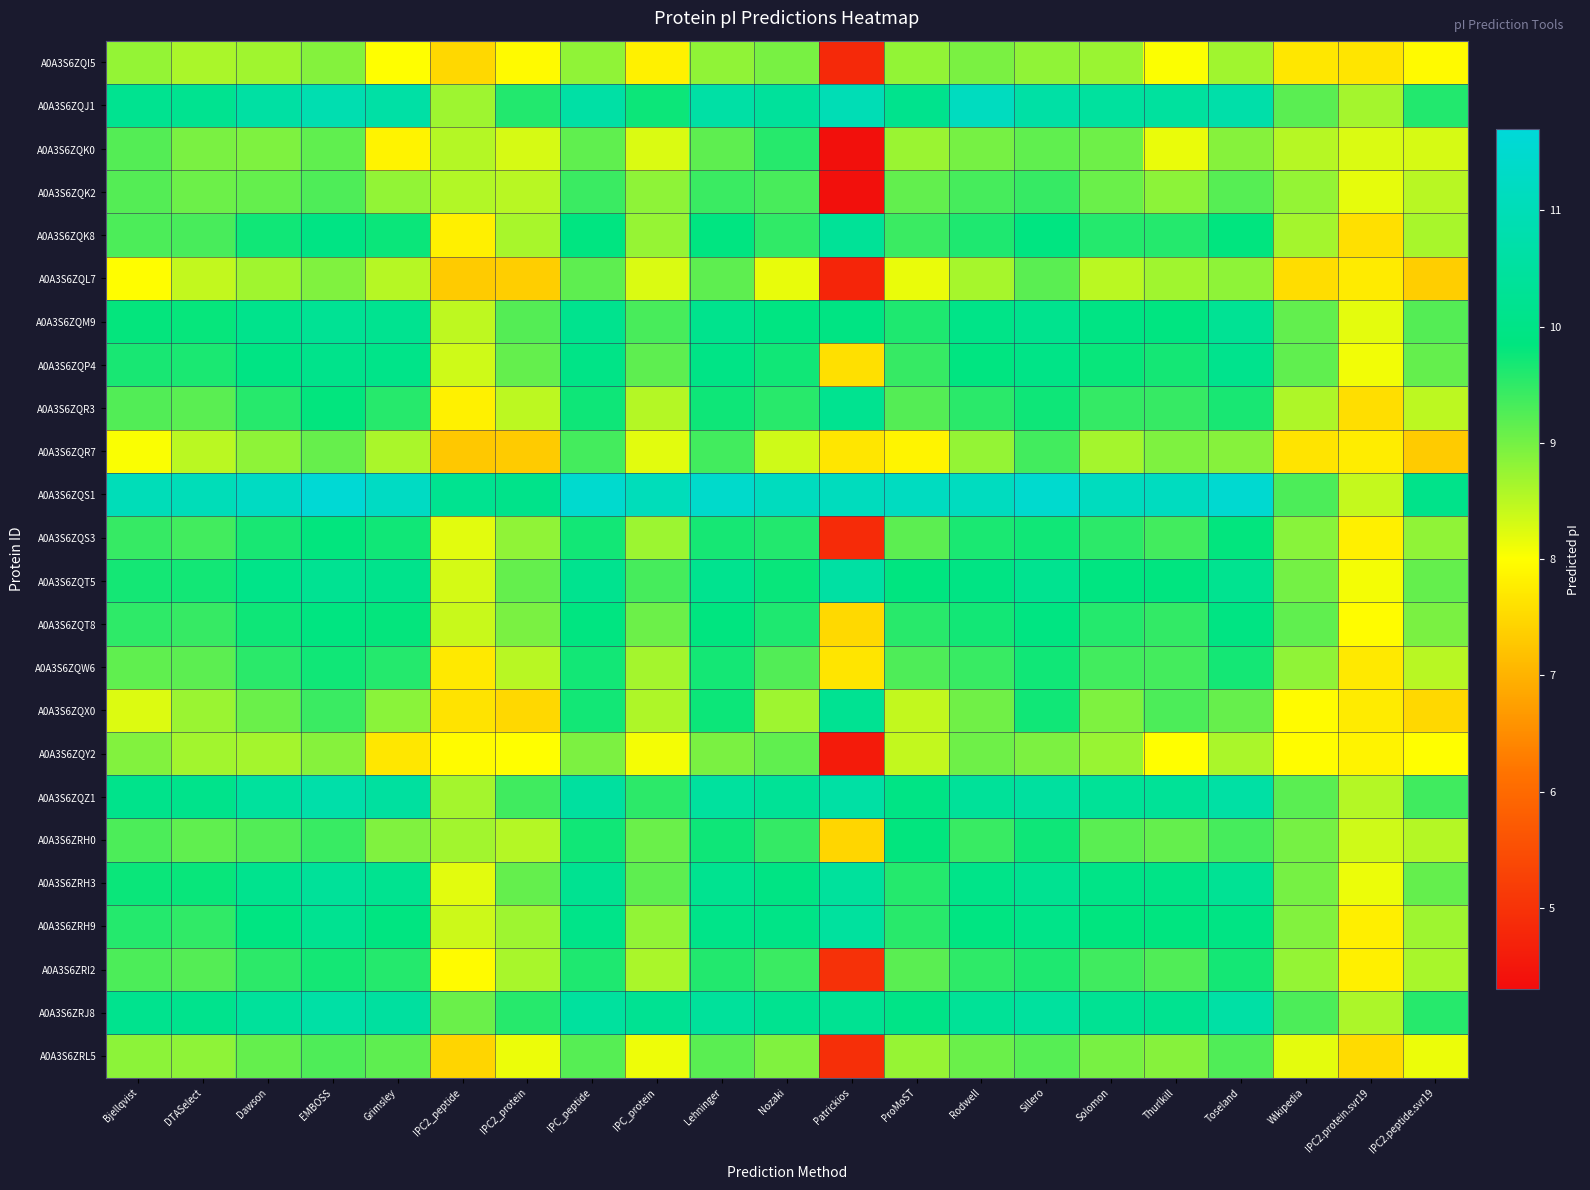

At which category does the chart reach its peak across all series?

EMBOSS